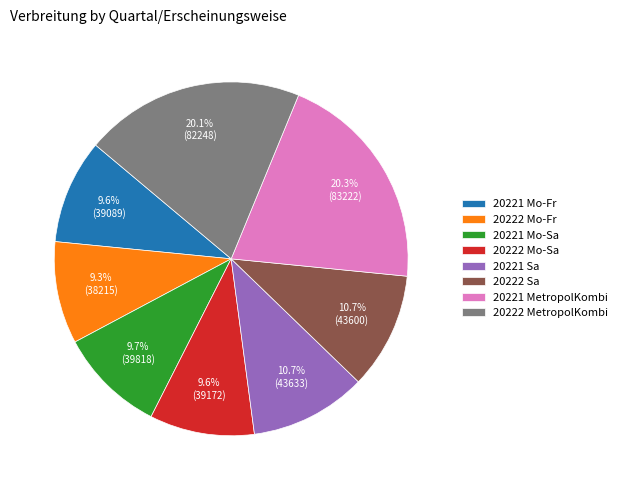

To the nearest percent, what is the difference between the 20221 Mo-Fr and 20221 Sa slice percentages?

1%